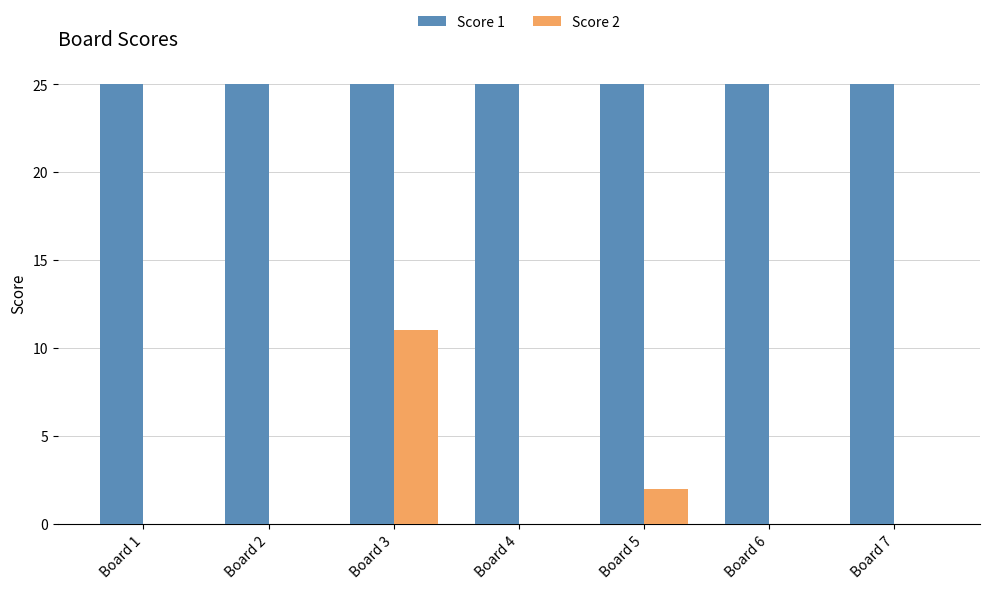

What is the average value of the Score 1 series?

25